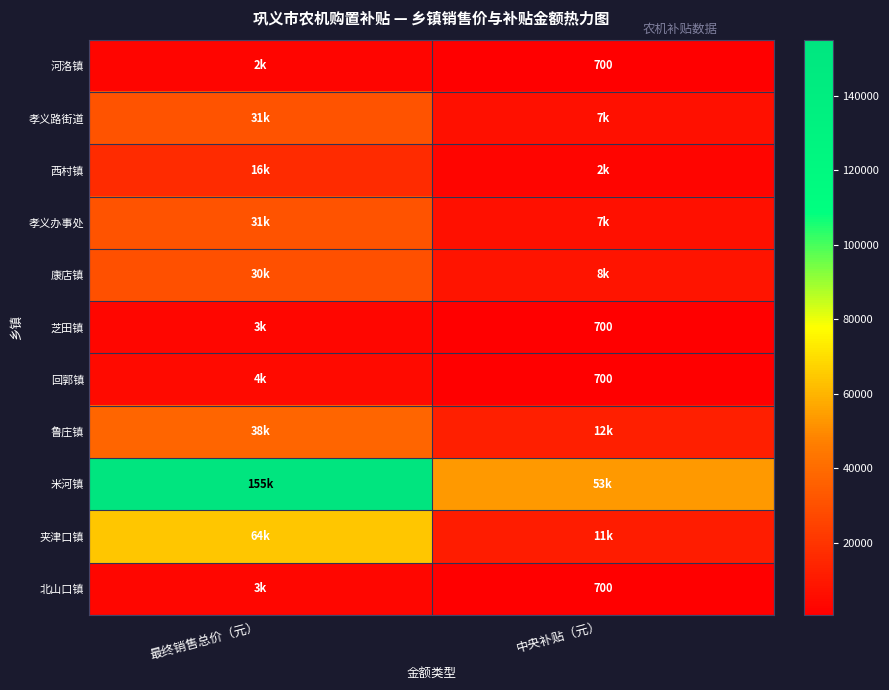

True or false: 河洛镇 has a value of 700 at 中央补贴（元）.

True